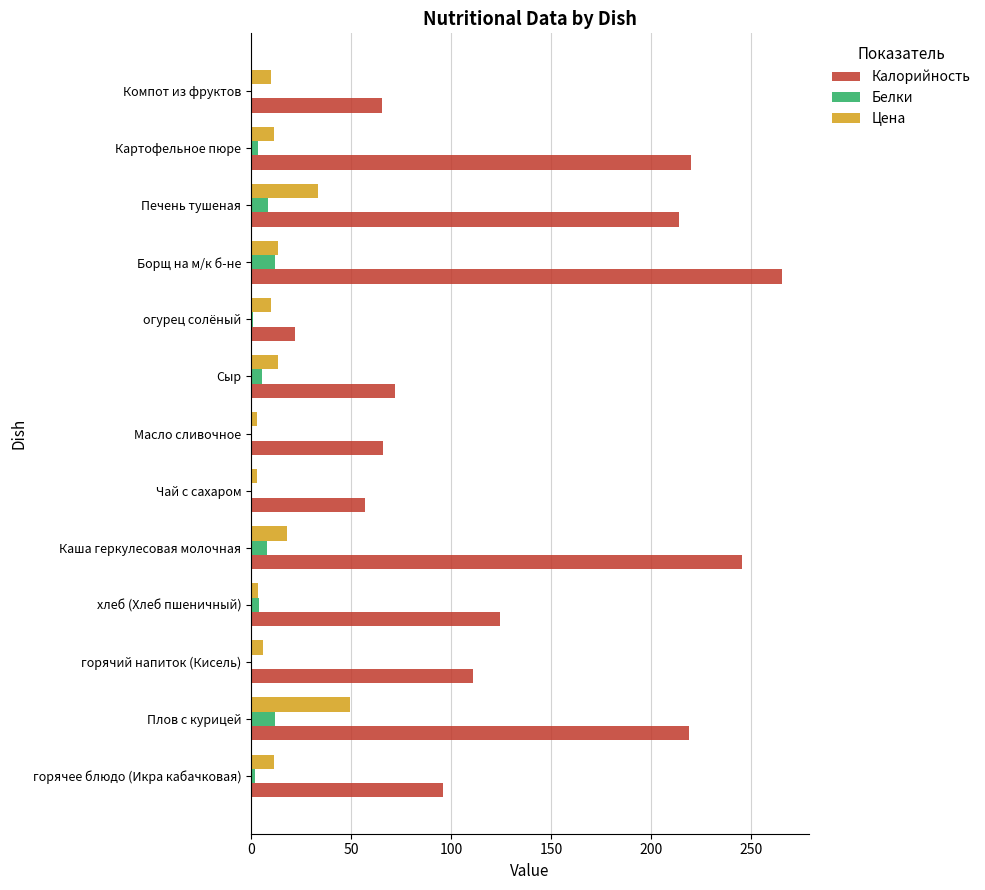

Is it true that Белки equals 8.1 at Каша геркулесовая молочная?

True